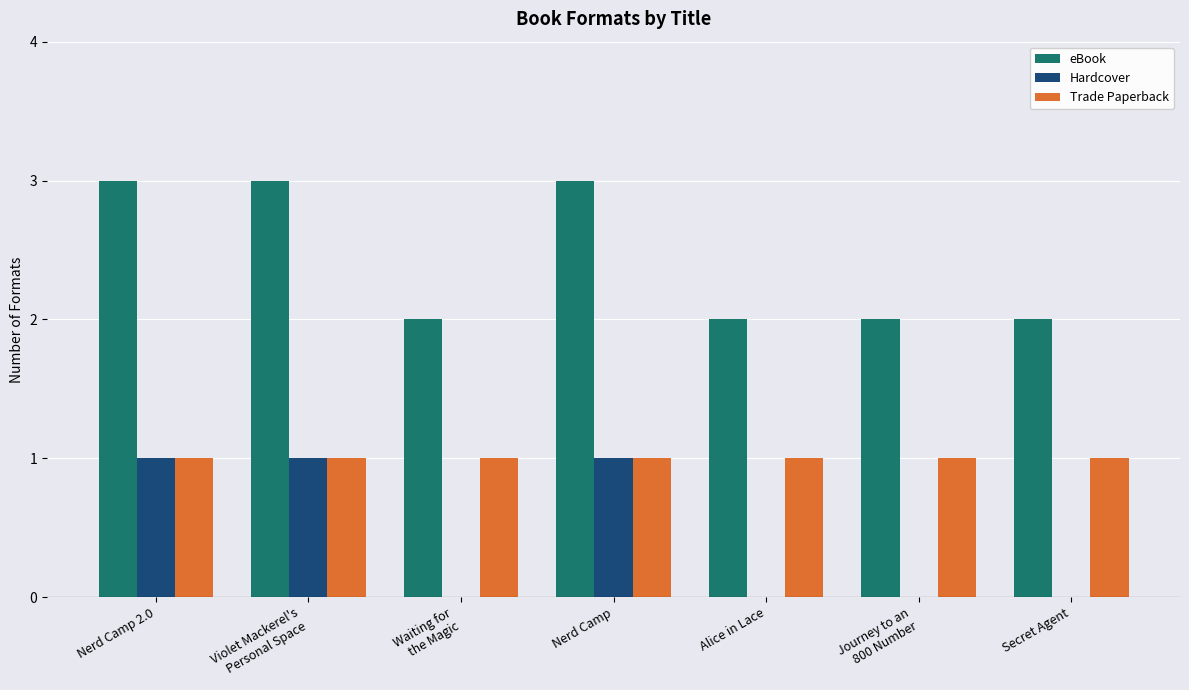

What is the sum of the Hardcover values at Waiting for
the Magic and Violet Mackerel's
Personal Space?

1